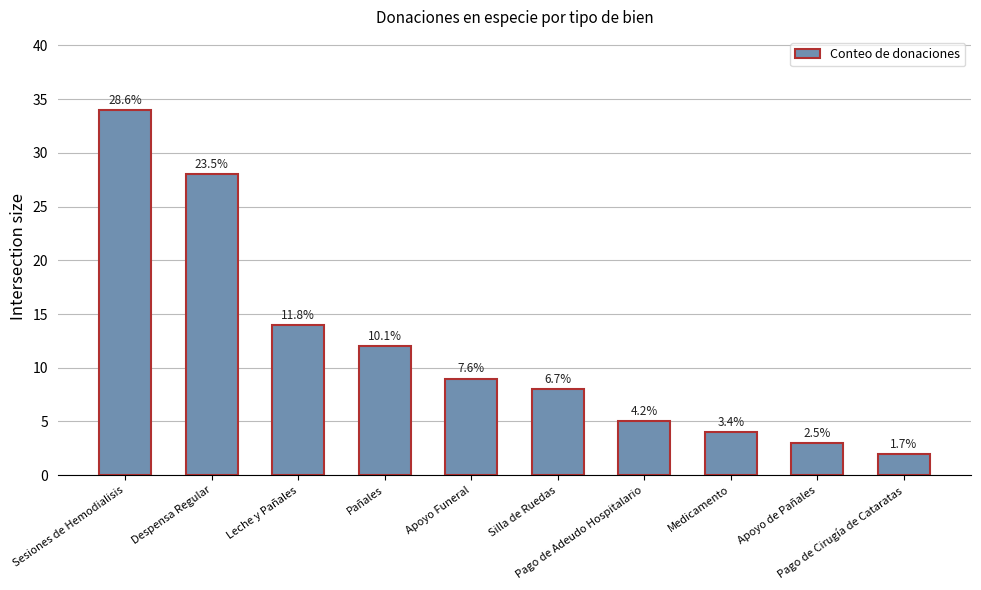

How many bars are there in total?

10